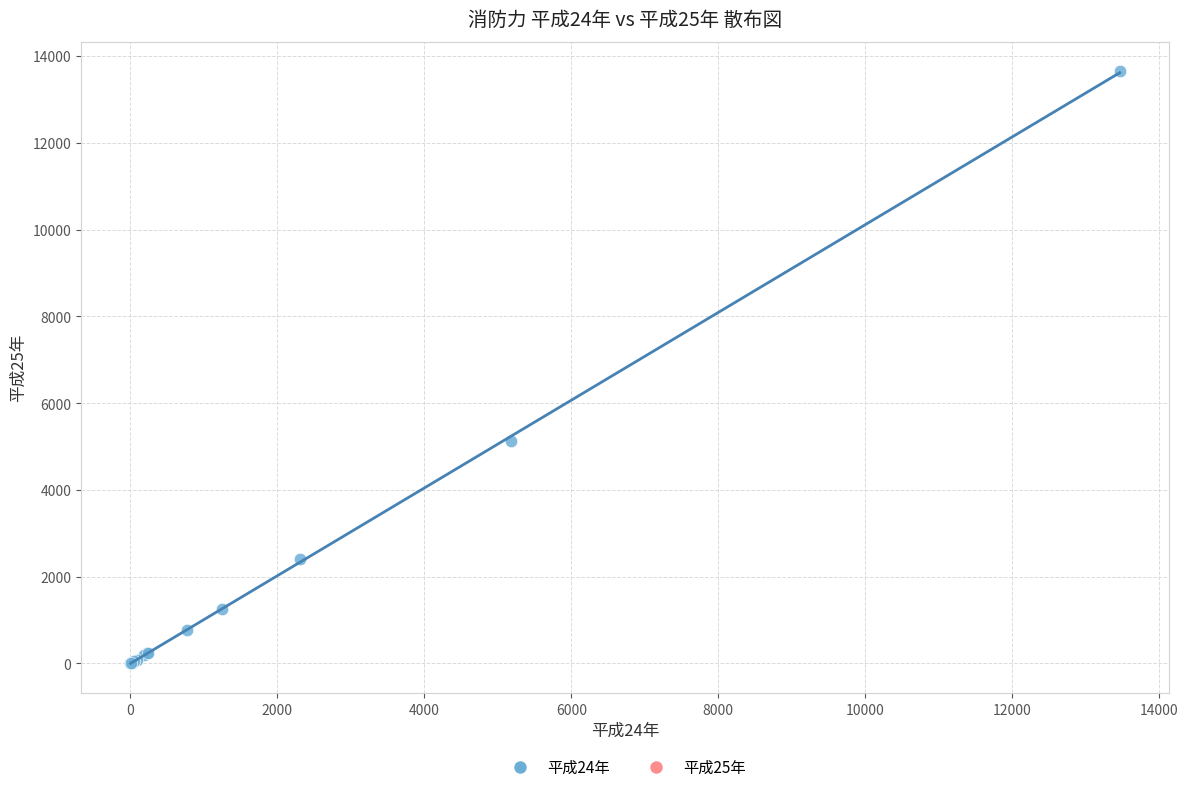

What Y value in the scatter plot is closest to 6824?

5125